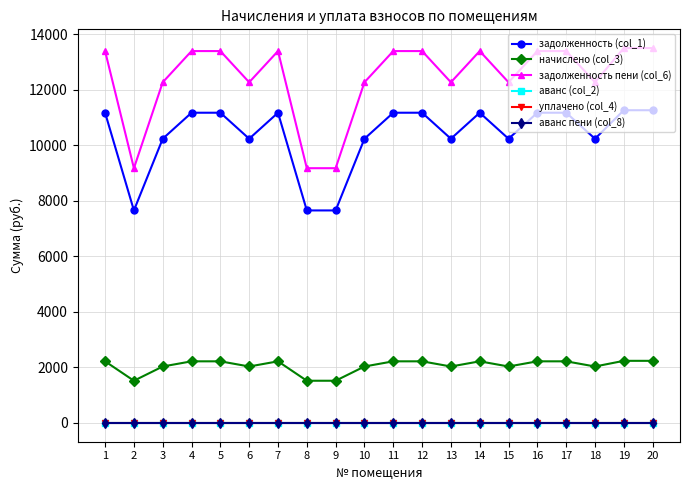

Which series changed the most between 8 and 9?

задолженность (col_1)